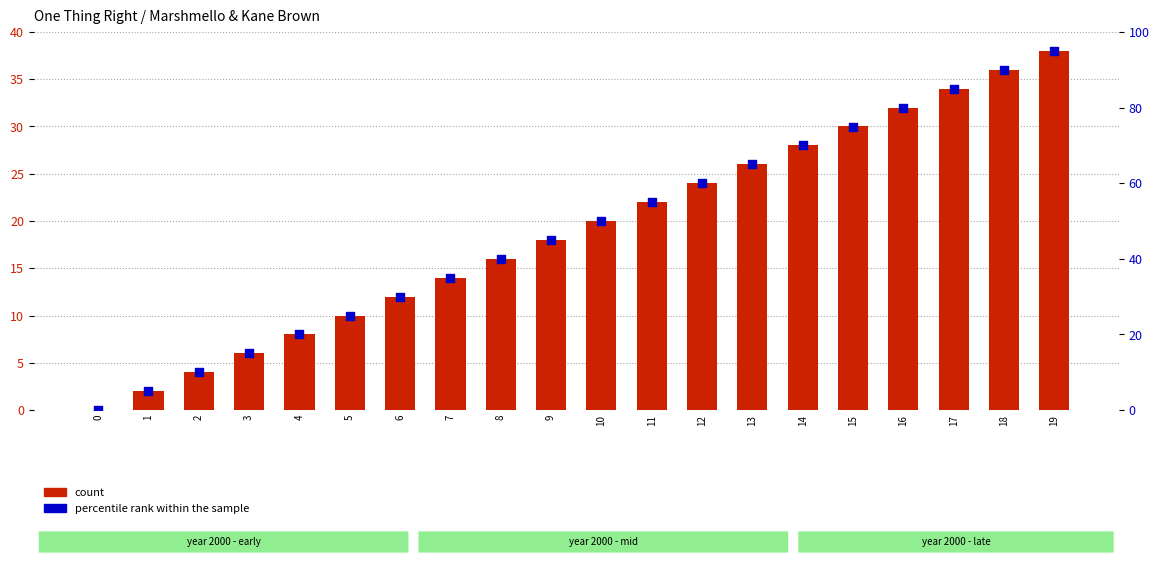

What is the total value across all series at 9?

63